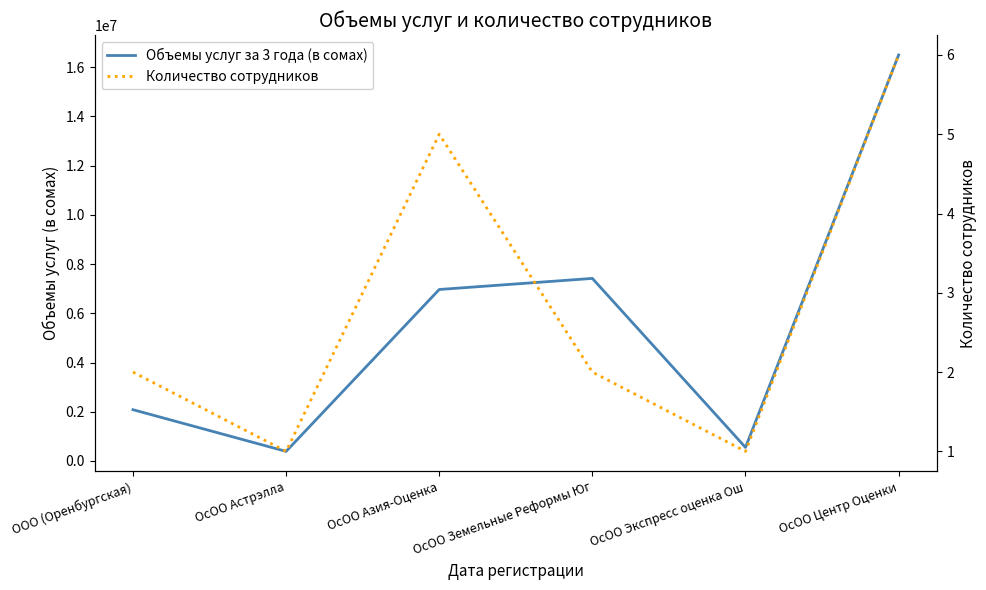

True or false: Количество сотрудников and Объемы услуг за 3 года (в сомах) cross at least once.

False